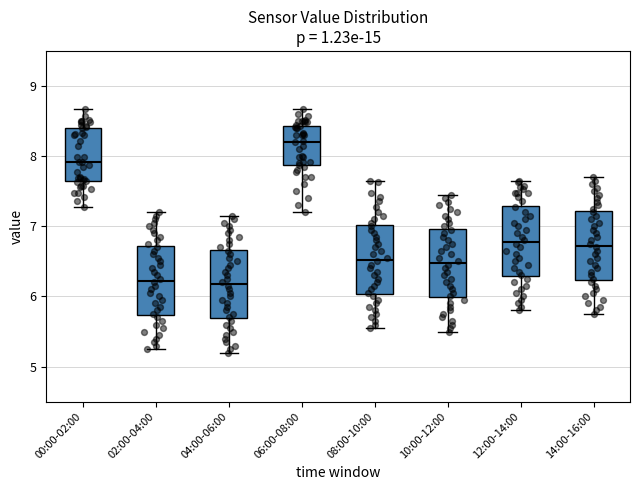

Reading left to right, transcribe this box plot: for each box, give where its median line is, the range the box spans, and where its two whiskers end, as read against the y-axis. The values are not printed on the chart, so give them approximately, as read against the axis.

00:00-02:00: median 7.9, box 7.6 to 8.4, whiskers 7.3 to 8.7
02:00-04:00: median 6.2, box 5.7 to 6.7, whiskers 5.3 to 7.2
04:00-06:00: median 6.2, box 5.7 to 6.7, whiskers 5.2 to 7.2
06:00-08:00: median 8.2, box 7.9 to 8.4, whiskers 7.2 to 8.7
08:00-10:00: median 6.5, box 6.0 to 7.0, whiskers 5.6 to 7.7
10:00-12:00: median 6.5, box 6.0 to 7.0, whiskers 5.5 to 7.5
12:00-14:00: median 6.8, box 6.3 to 7.3, whiskers 5.8 to 7.7
14:00-16:00: median 6.7, box 6.2 to 7.2, whiskers 5.8 to 7.7